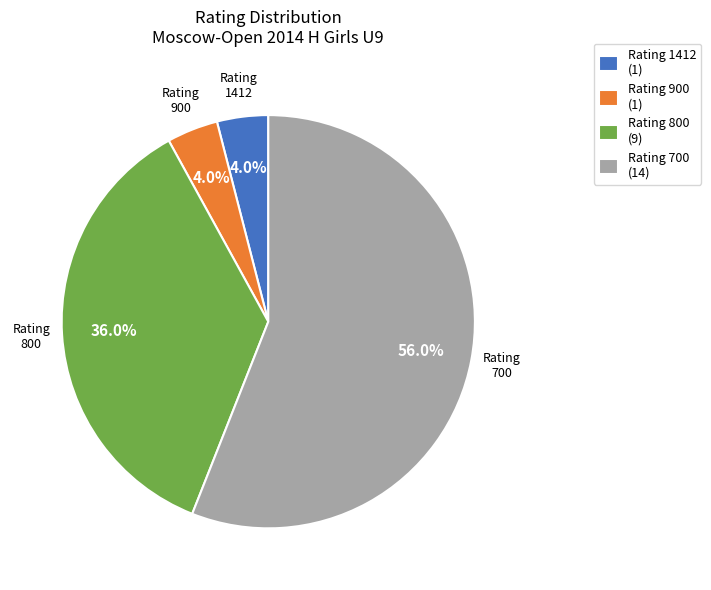

Does Rating 900 (1) represent more than half of the total?

No